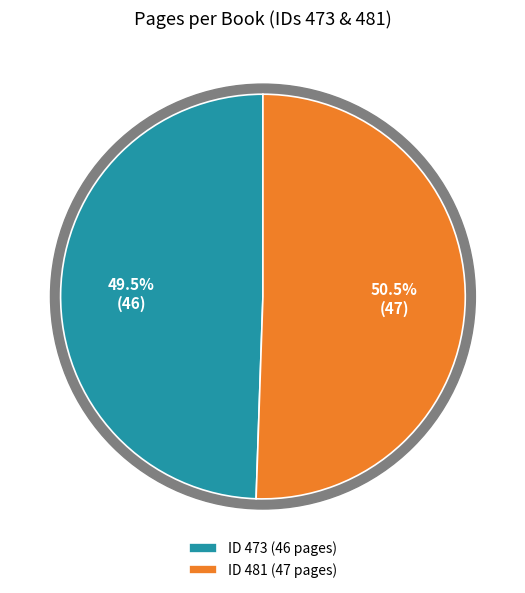

How many slices are in this pie chart?

2